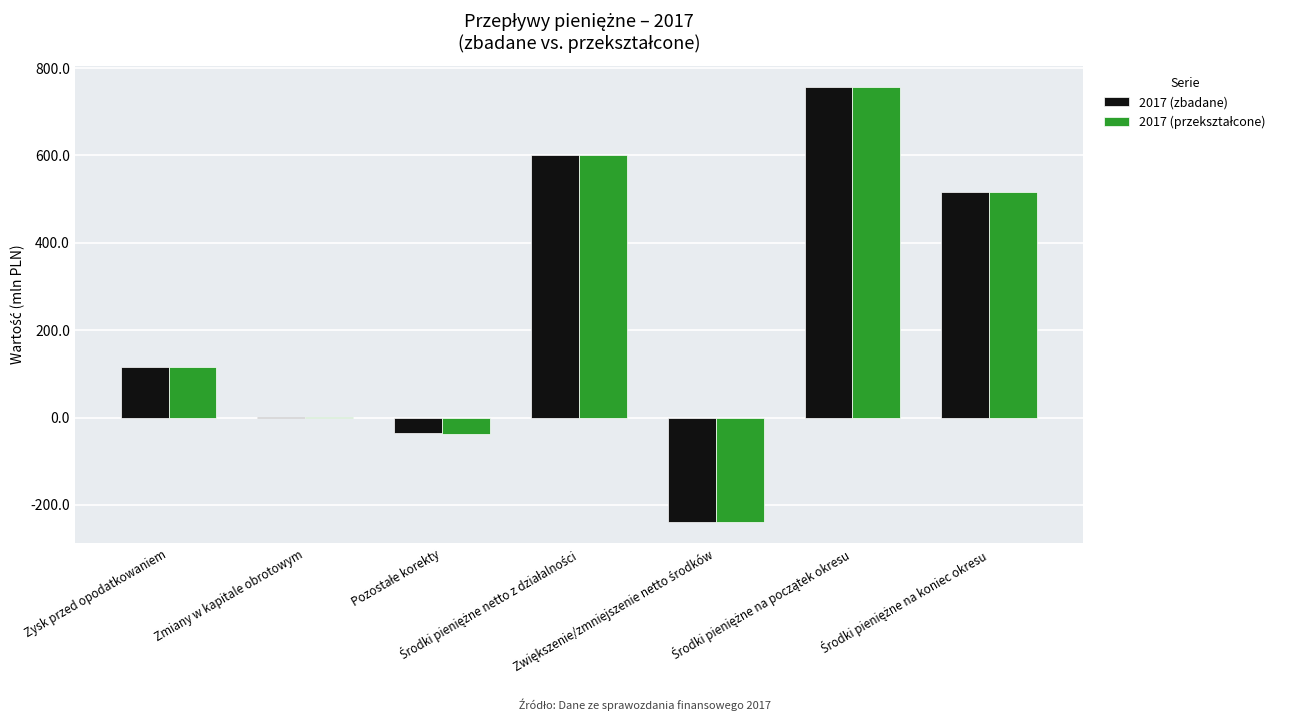

What is the greatest value displayed?

755.9